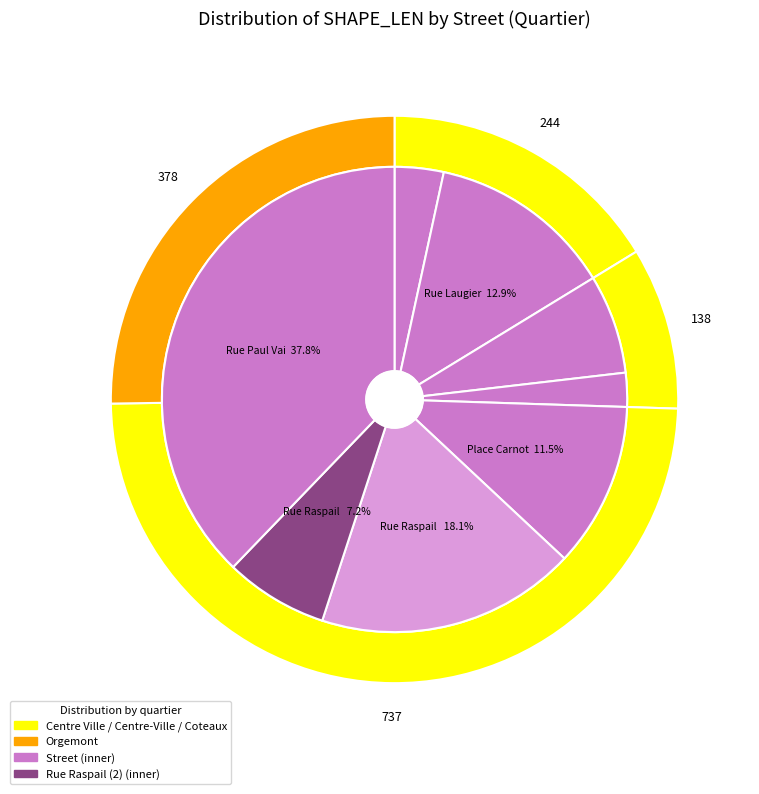

Which slice is the smallest?

Rue du Nord (2)